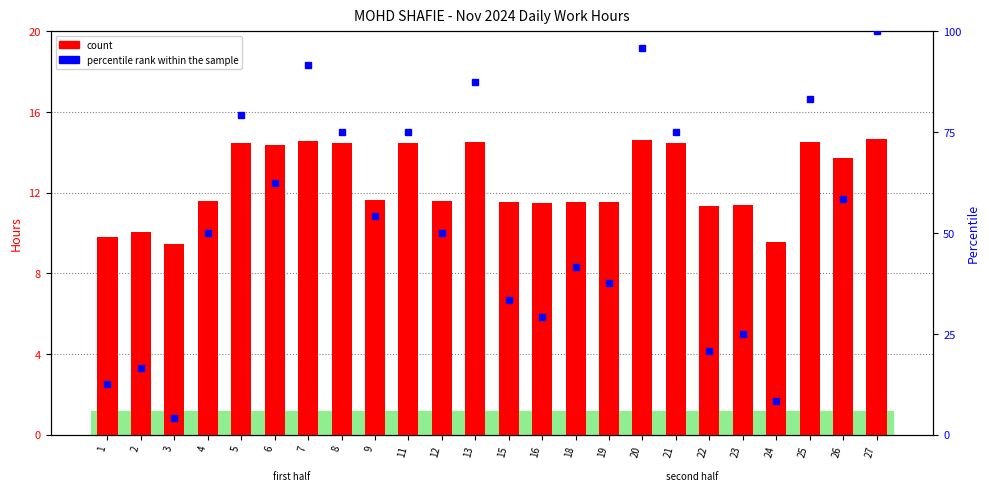

Does the chart contain any negative values?

No